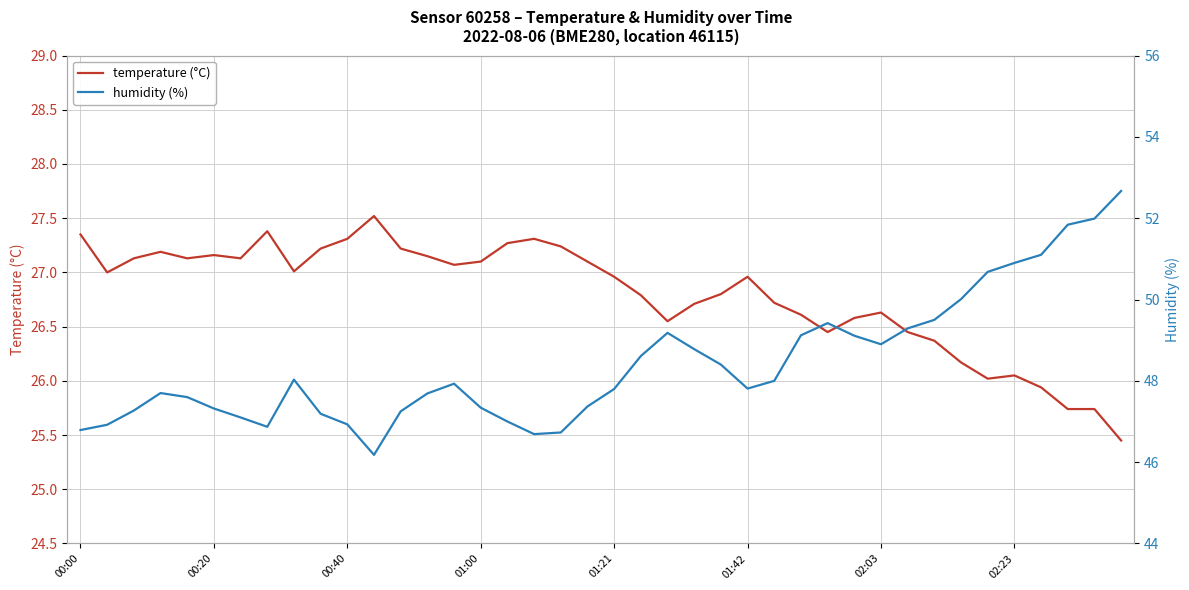

At 01:21, list the series in order from largest to smallest.

humidity (%), temperature (°C)